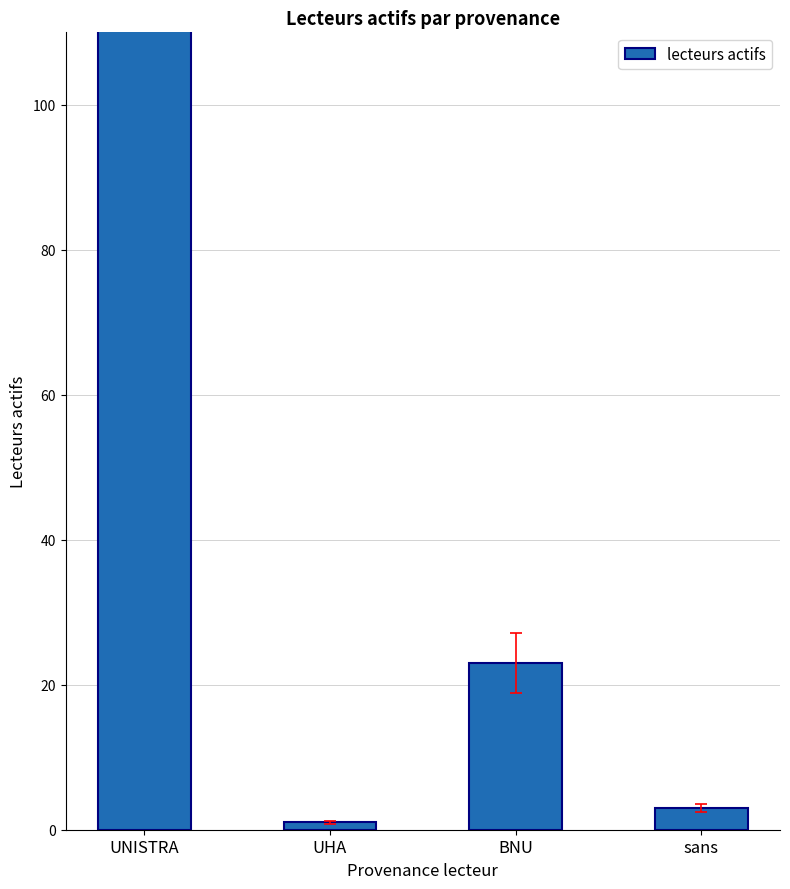

Reading left to right, list all the values displayed in this chart.

249	1	23	3